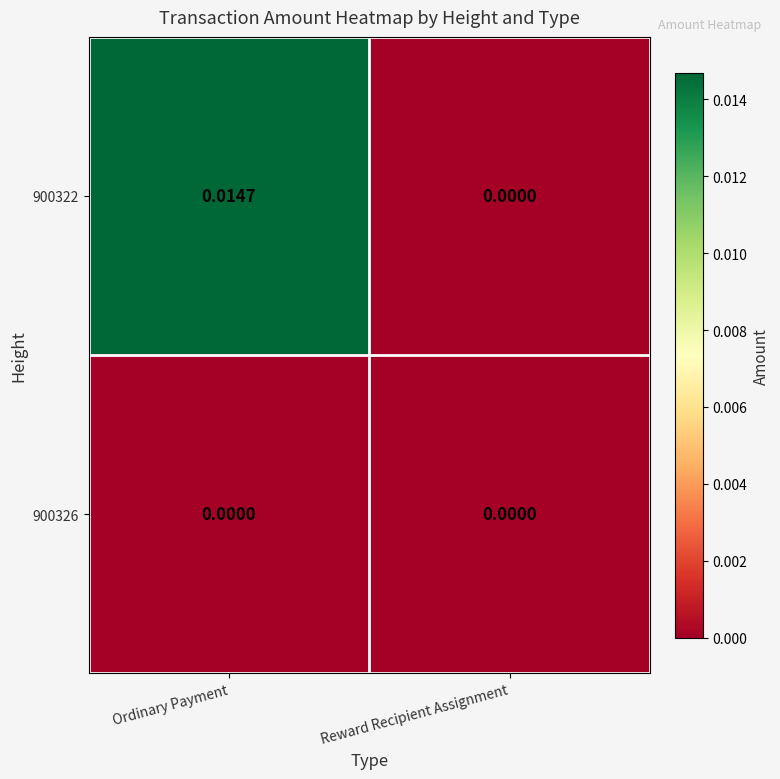

Which series has the largest total across all categories?

900322